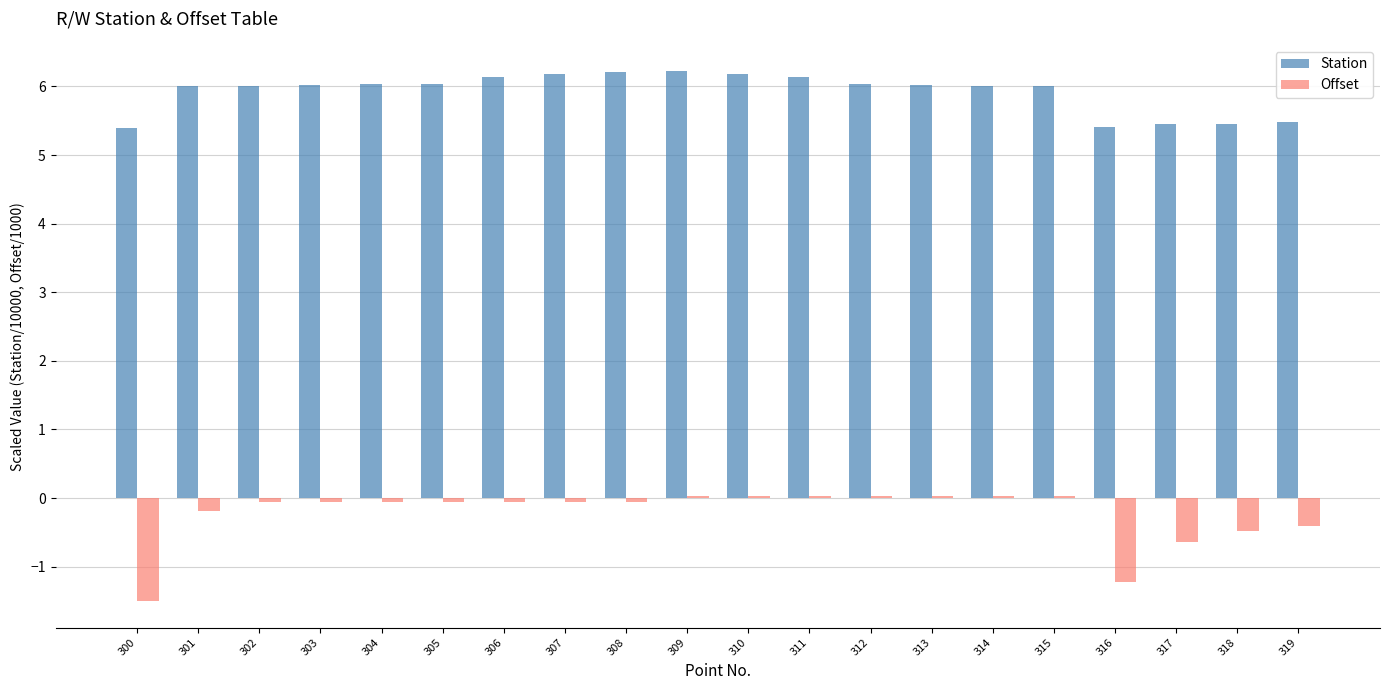

What is the difference between the maximum and minimum values in the Station series?

0.8